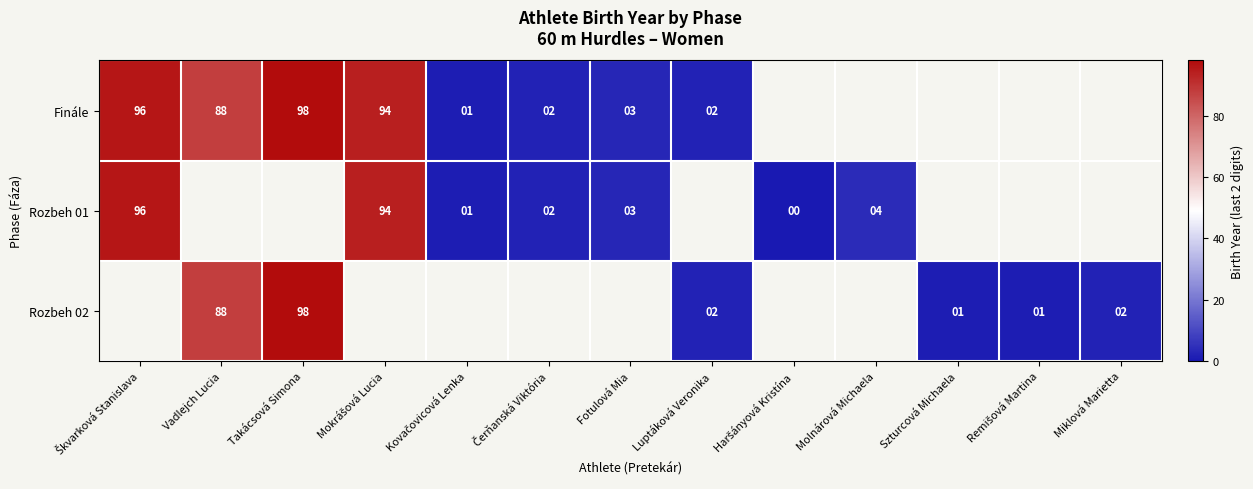

At Takácsová Simona, list the series in order from smallest to largest.

Finále, Rozbeh 01, Rozbeh 02